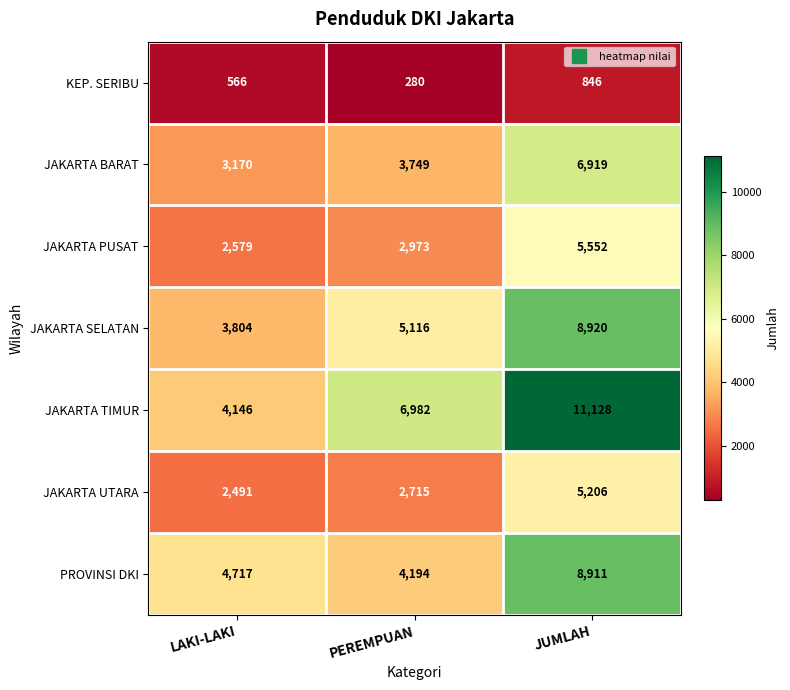

Which series has the largest total across all categories?

JAKARTA TIMUR